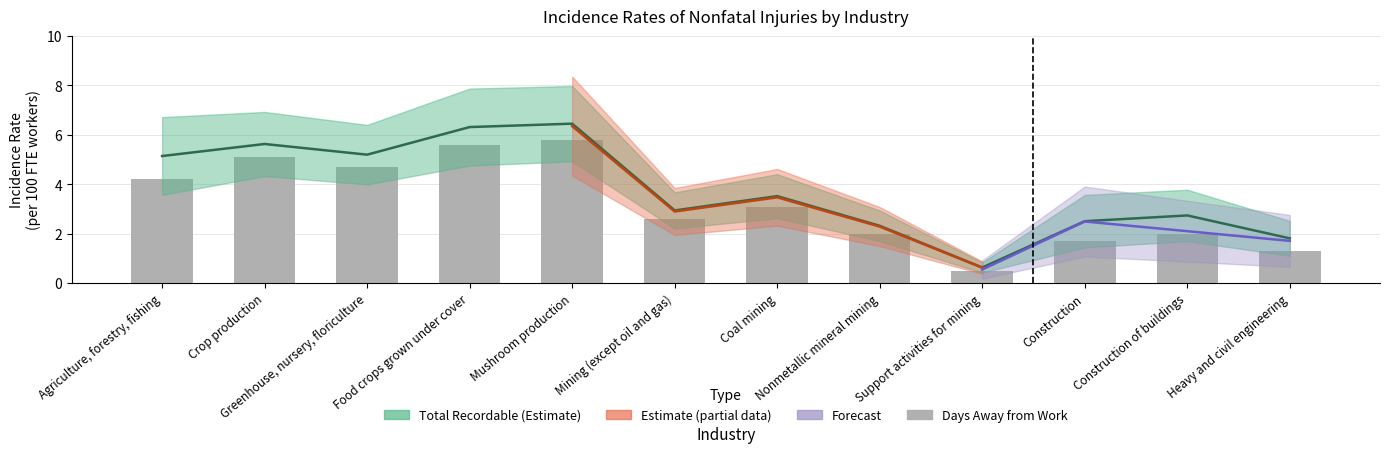

True or false: the data shows 4.2 at Agriculture, forestry, fishing.

True